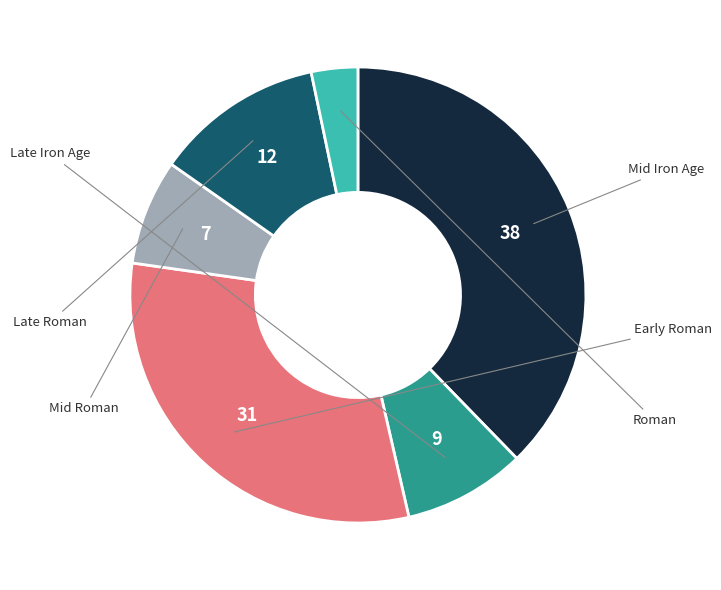

Does any single category account for the majority?

No